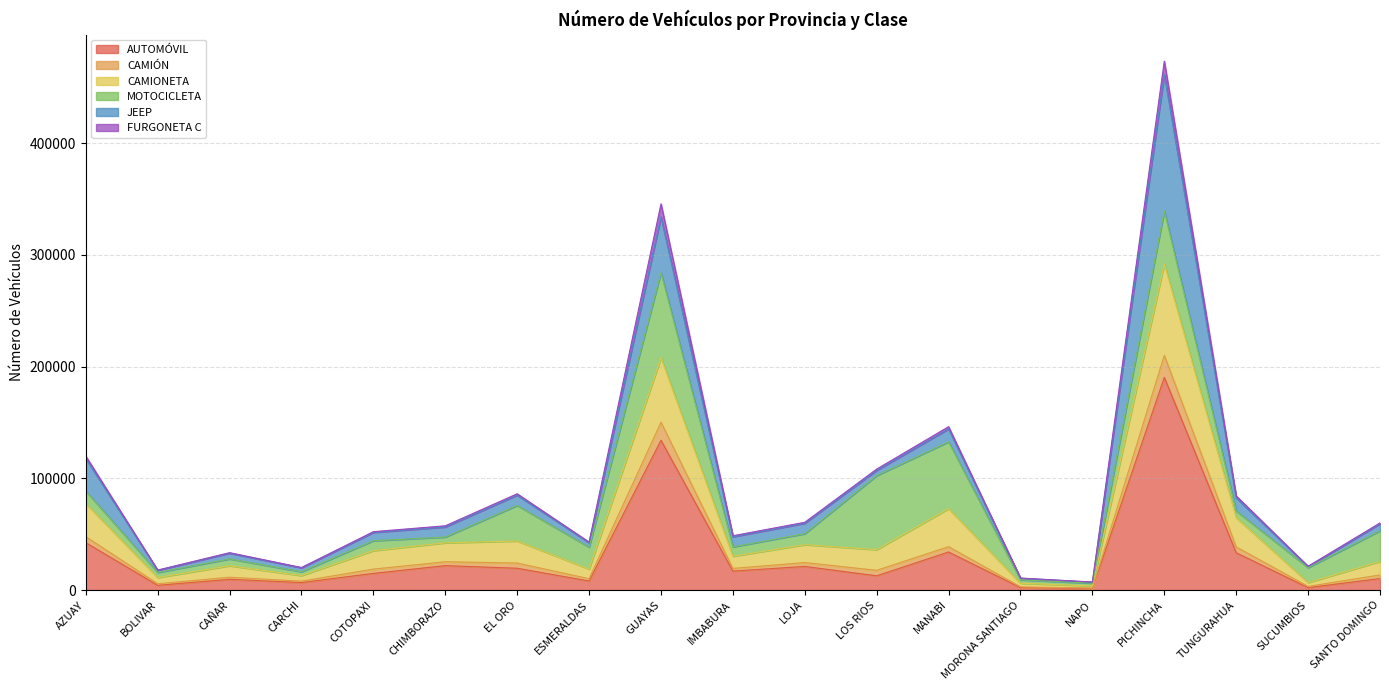

What is the label of the 8th point from the left?

ESMERALDAS